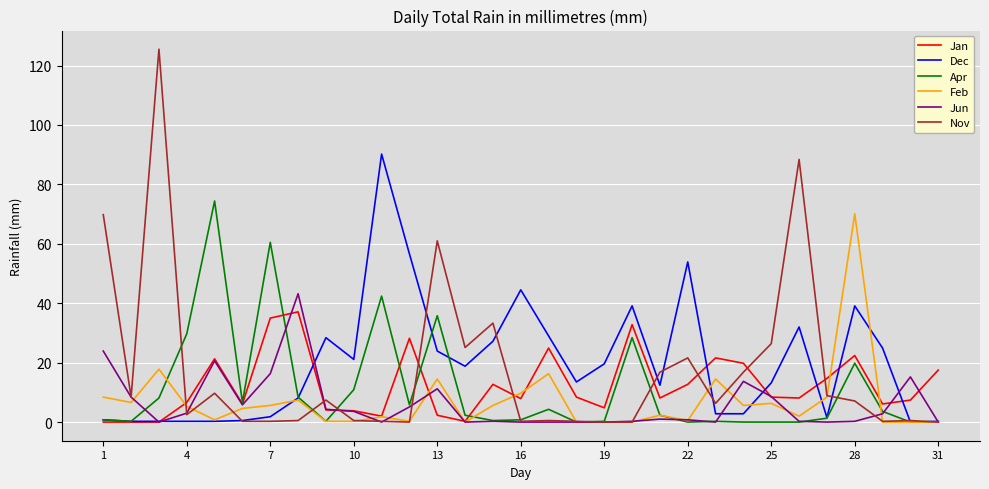

What is the greatest value displayed?

125.5